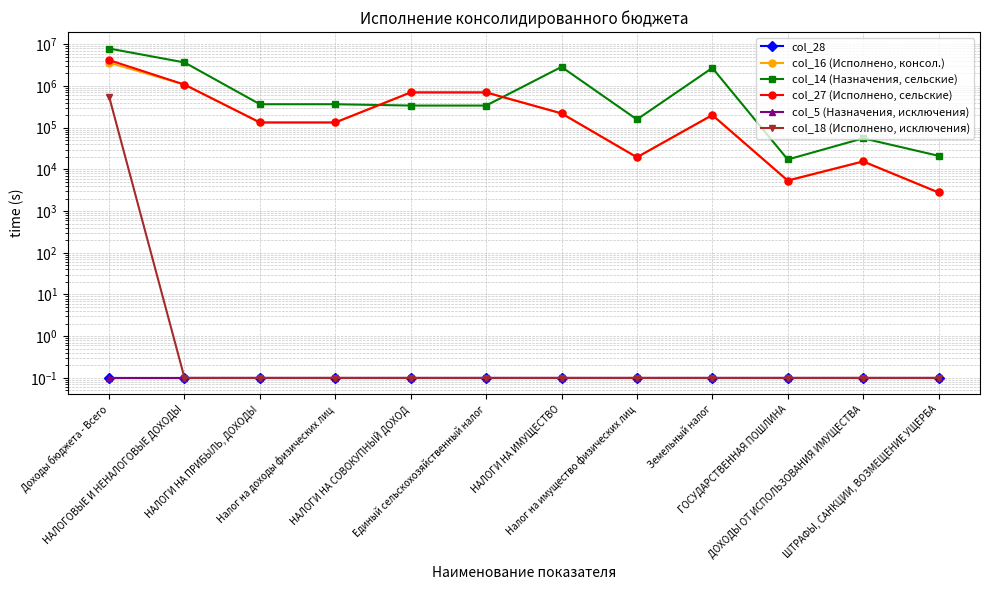

Which series has the largest total across all categories?

col_14 (Назначения, сельские)